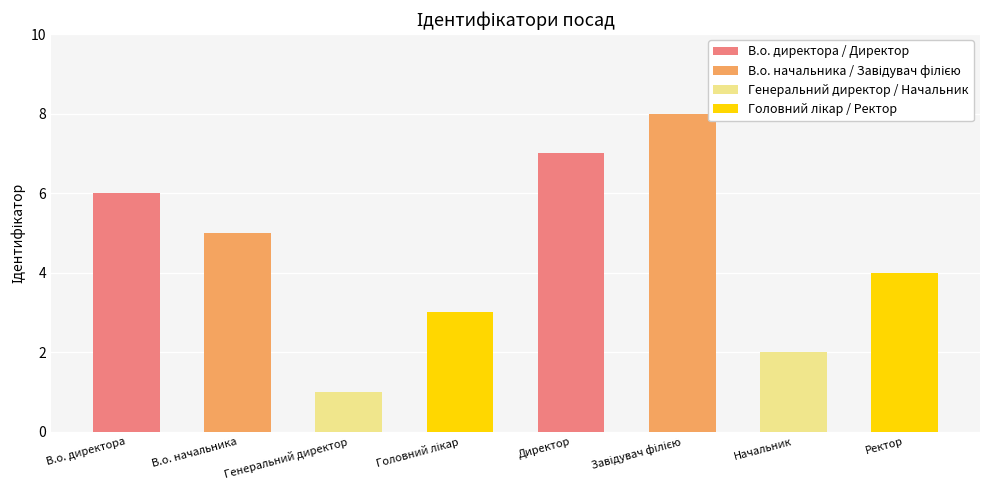

What position from the left is Генеральний директор?

3